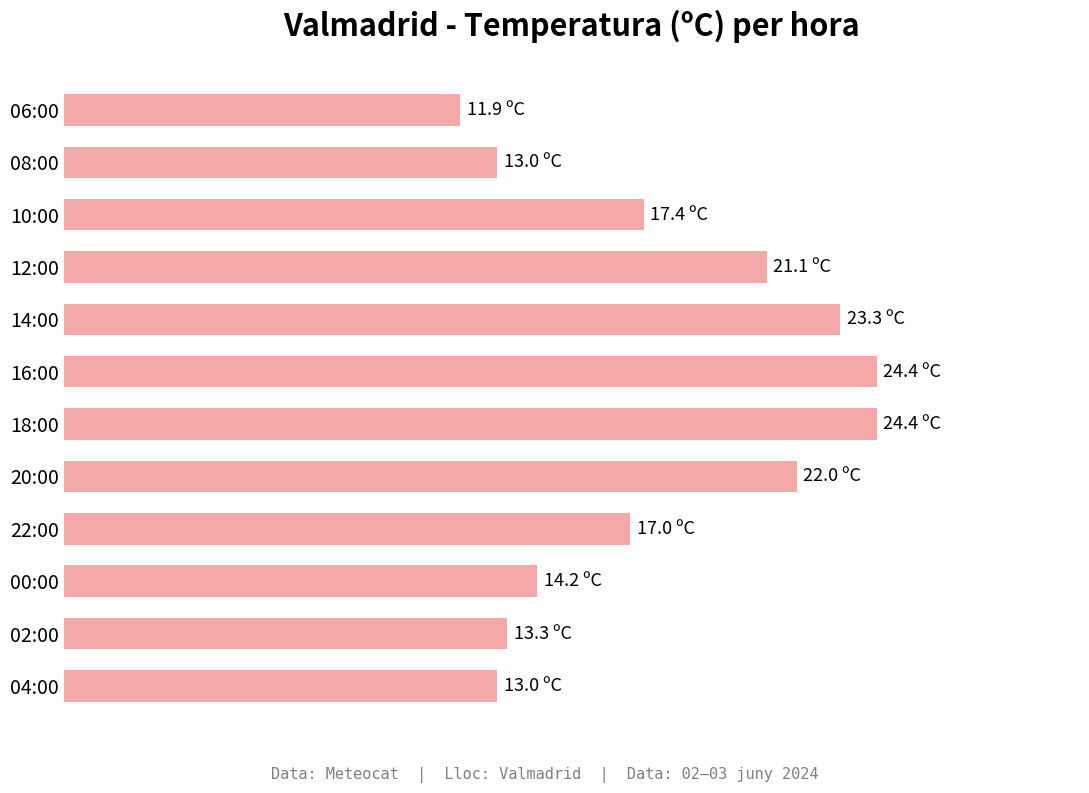

Does the chart contain any negative values?

No